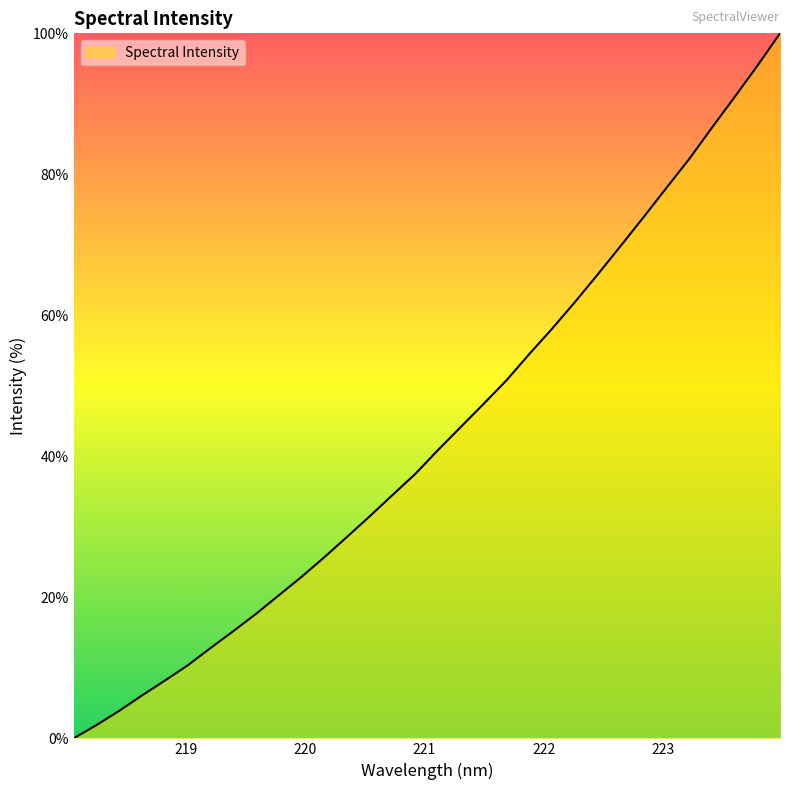

What is the difference between the maximum and minimum values?

100.0